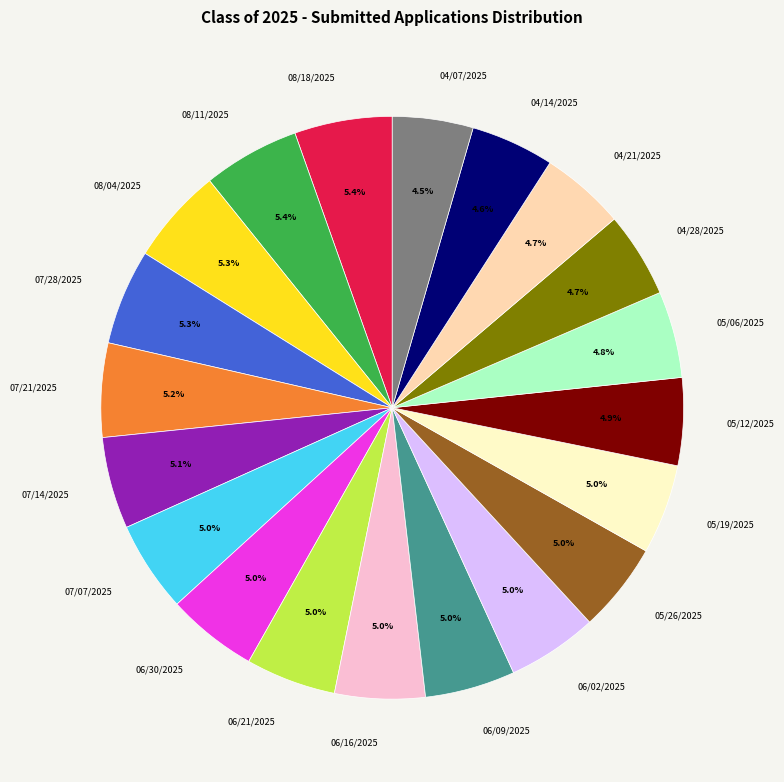

Is the sum of 07/07/2025 and 05/19/2025 greater than half?

No